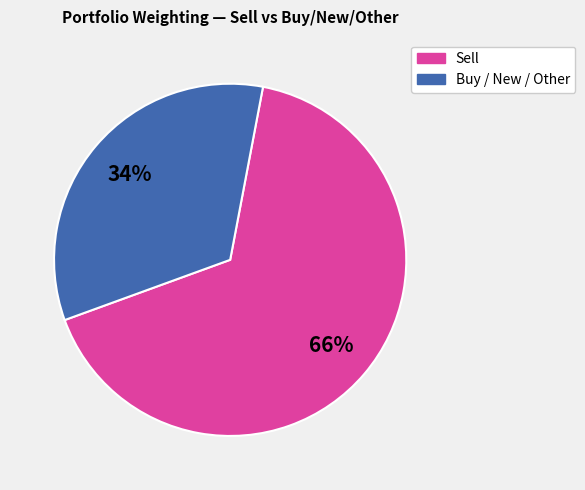

Is there a majority slice in this chart?

Yes